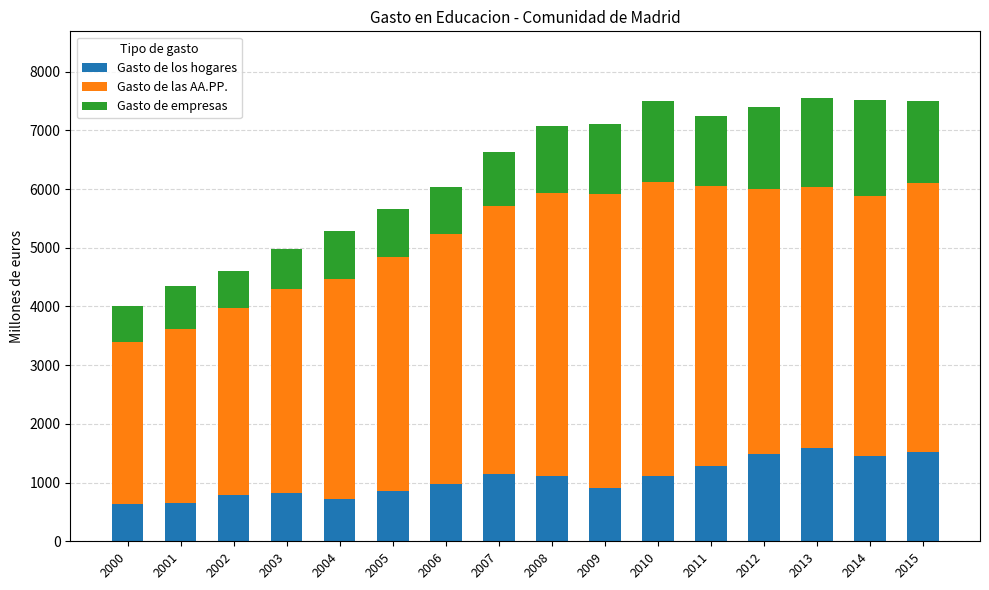

What is the minimum value for Gasto de los hogares?

637.4